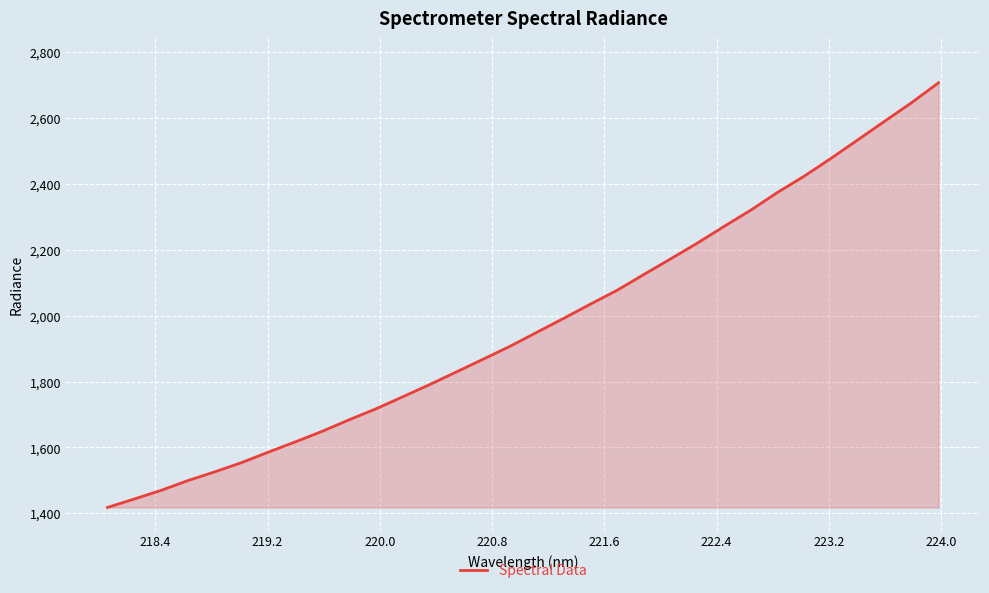

What is the minimum value shown in the chart?

1417.8